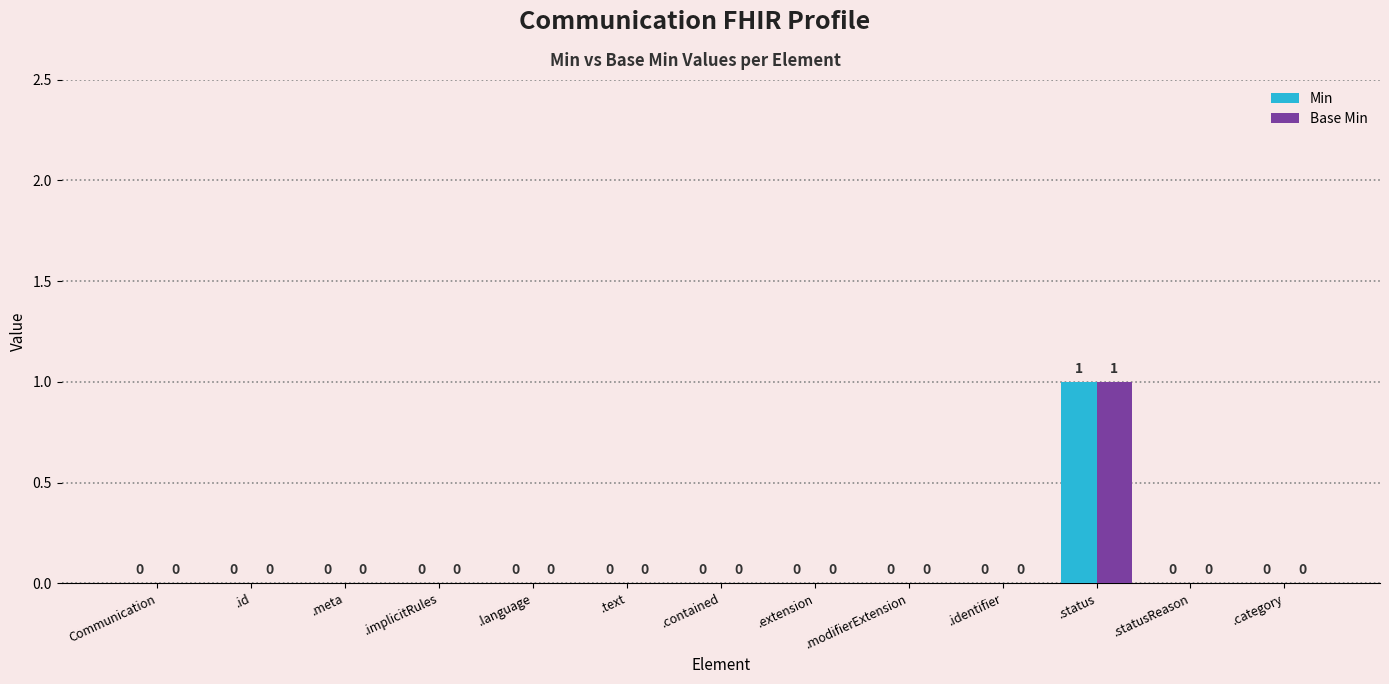

Reading left to right, list all the values displayed in this chart.

Min: 0	0	0	0	0	0	0	0	0	0	1	0	0
Base Min: 0	0	0	0	0	0	0	0	0	0	1	0	0